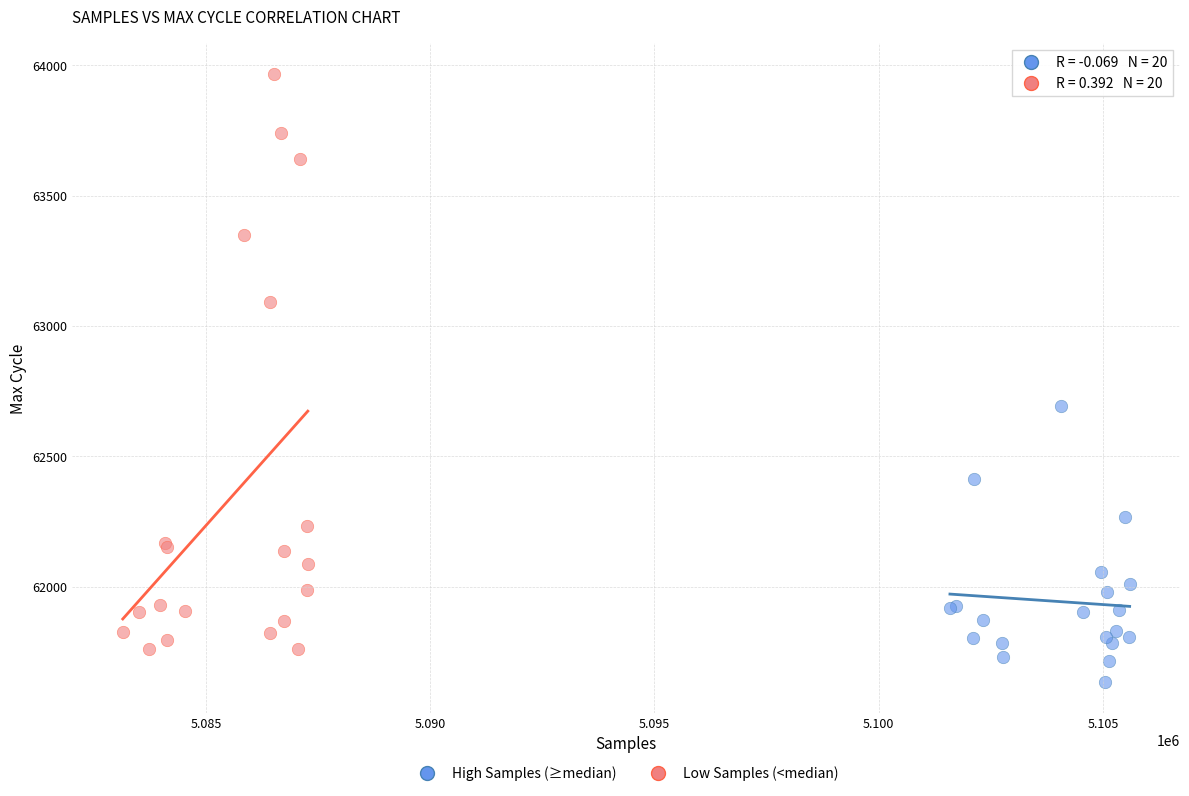

Which series contains the highest Y value?

Low Samples (<median)